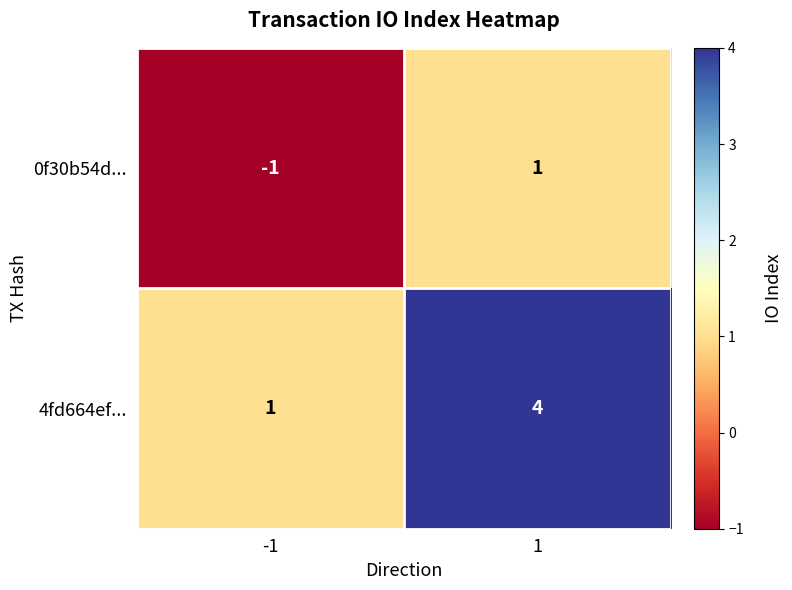

Reading right to left, list all the values displayed in this chart.

0f30b54d...: 1=1	-1=-1
4fd664ef...: 1=4	-1=1